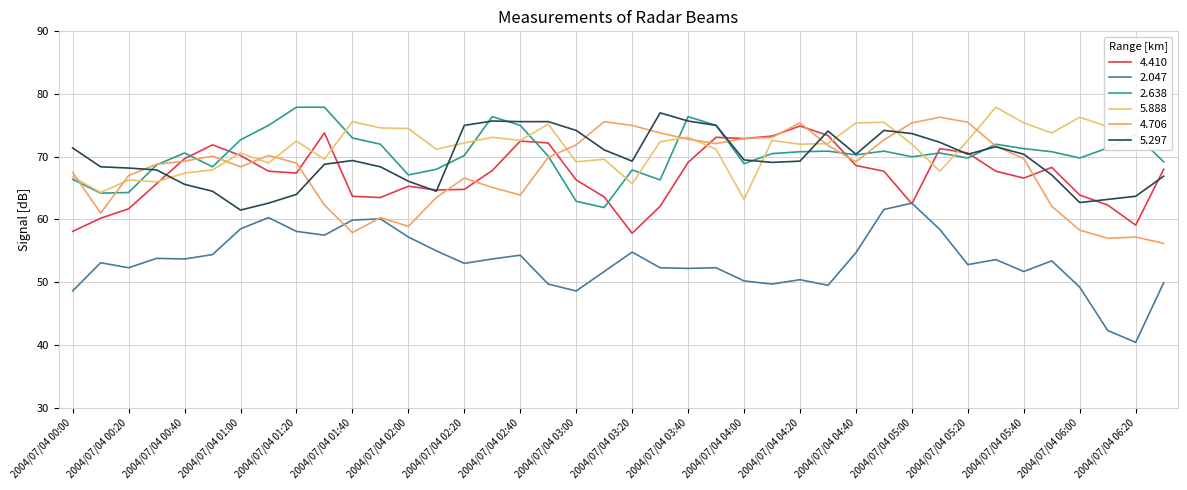

At which category is the sum across all series the highest?

2004/07/04 04:50